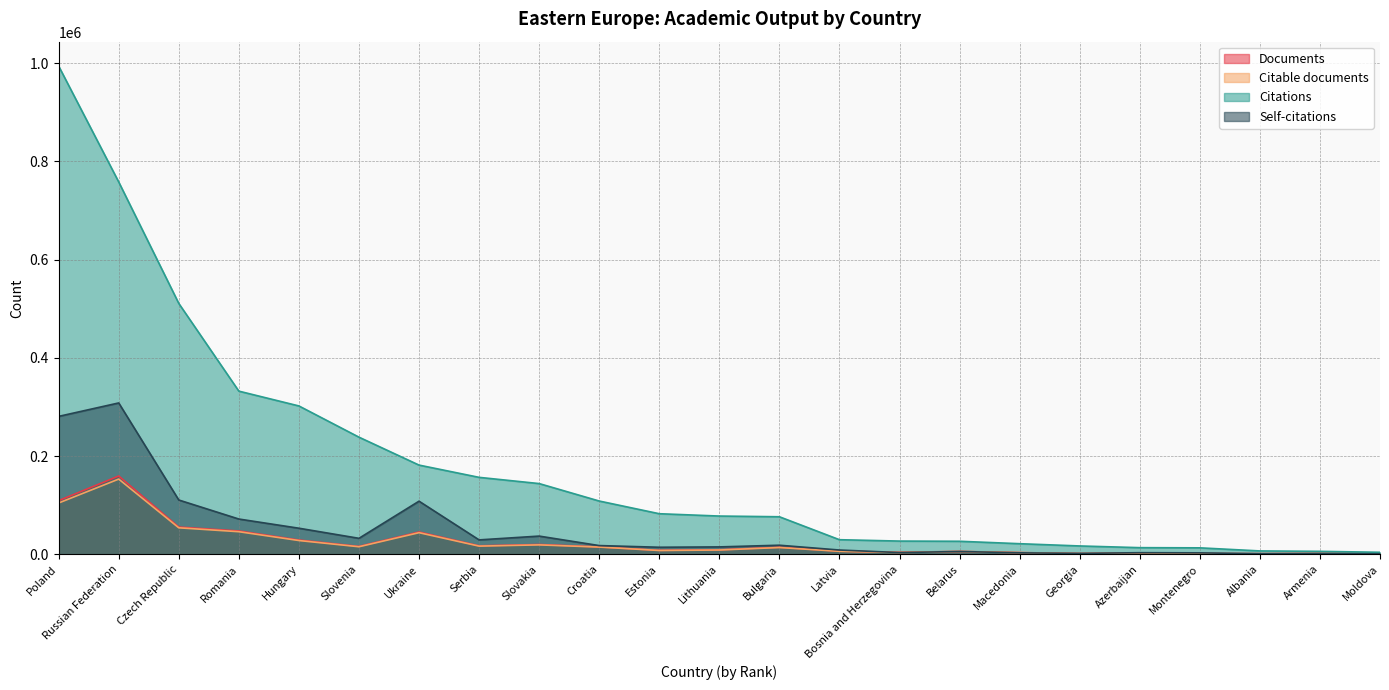

Between Albania and Estonia, which is larger?

Estonia